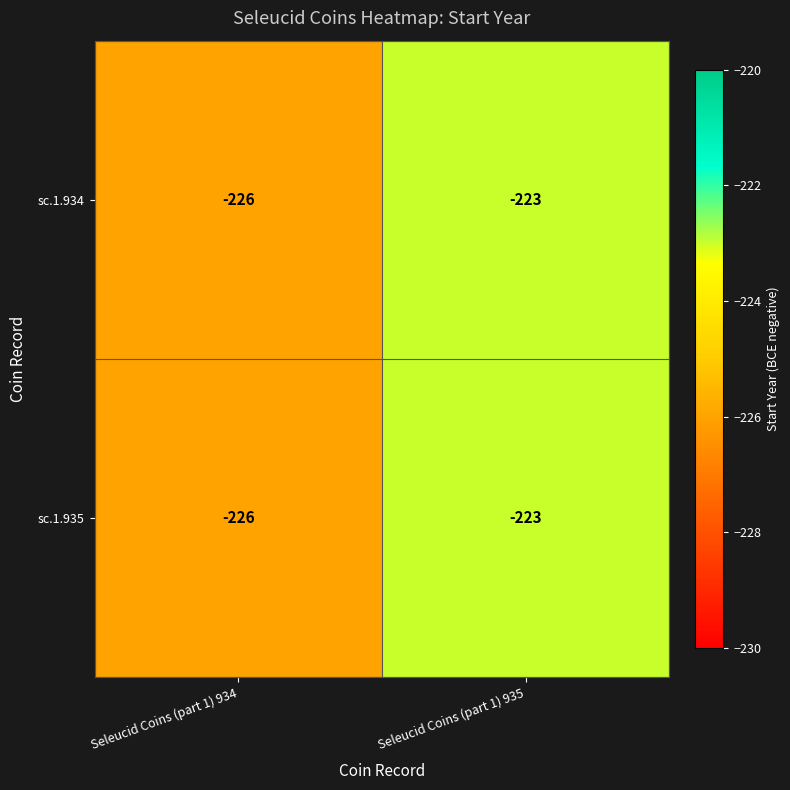

What is the smallest value displayed?

-226